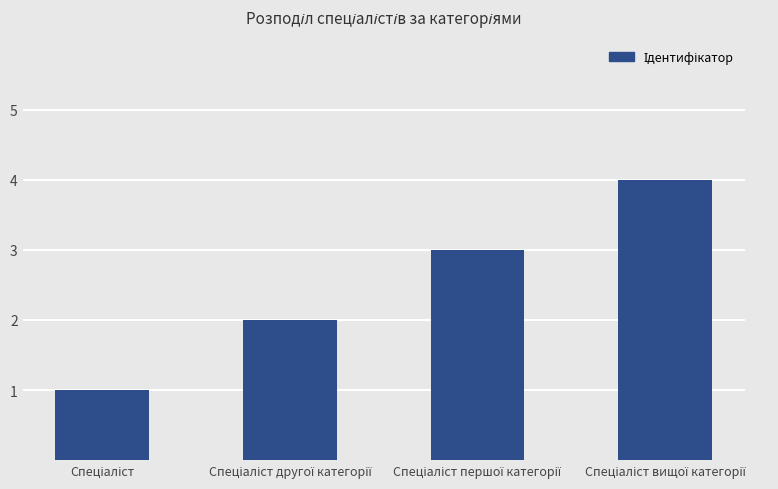

Reading right to left, extract all data points from this chart.

4	3	2	1